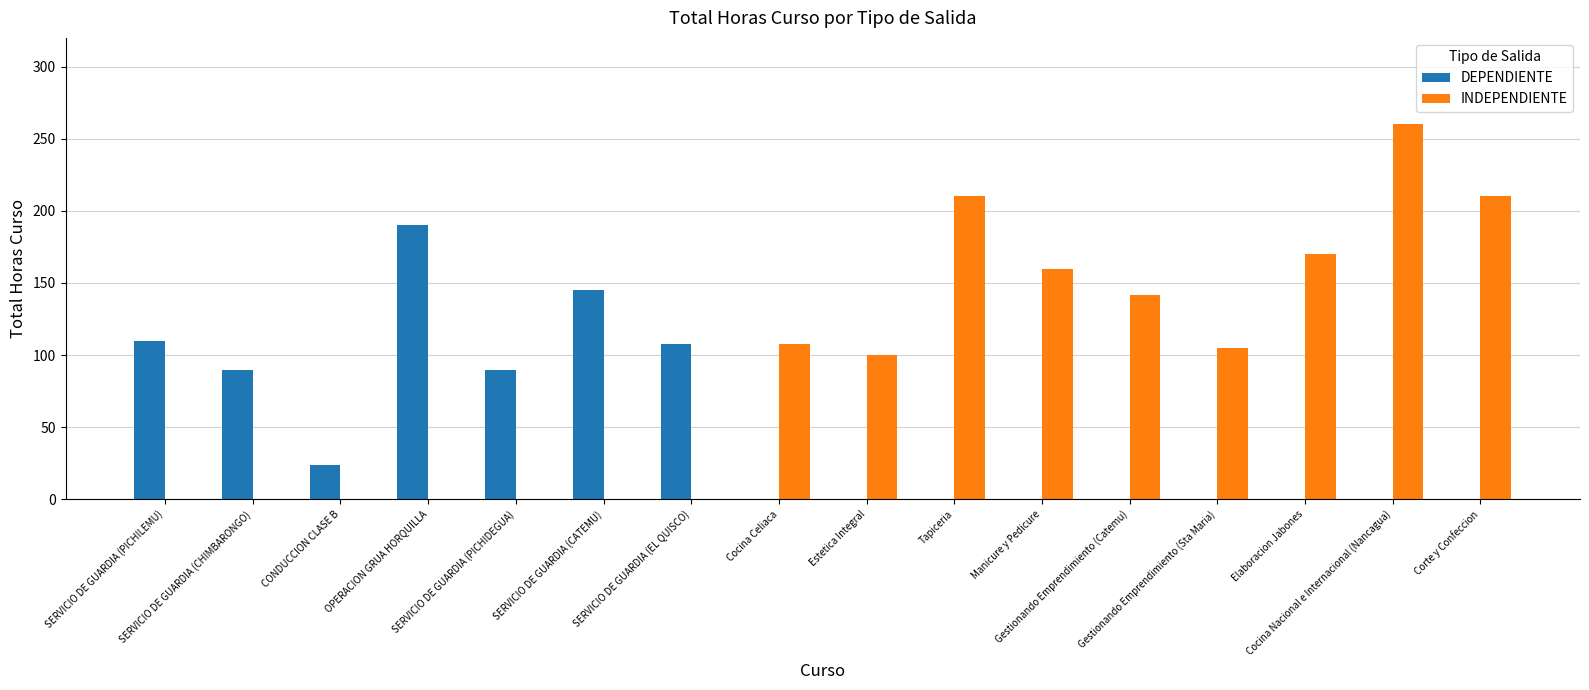

What is the greatest value displayed?

260